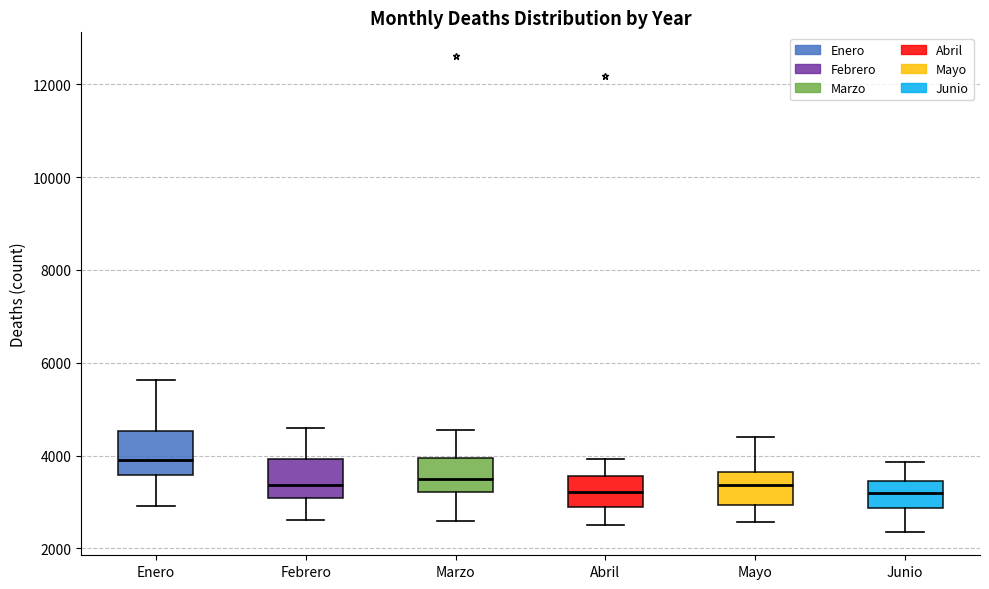

Reading left to right, transcribe this box plot: for each box, give where its median line is, the range the box spans, and where its two whiskers end, as read against the y-axis. The values are not printed on the chart, so give them approximately, as read against the axis.

Enero: median 4000, box 3600 to 4600, whiskers 3000 to 5600
Febrero: median 3400, box 3000 to 4000, whiskers 2600 to 4600
Marzo: median 3400, box 3200 to 4000, whiskers 2600 to 4600
Abril: median 3200, box 2800 to 3600, whiskers 2600 to 4000
Mayo: median 3400, box 3000 to 3600, whiskers 2600 to 4400
Junio: median 3200, box 2800 to 3400, whiskers 2400 to 3800